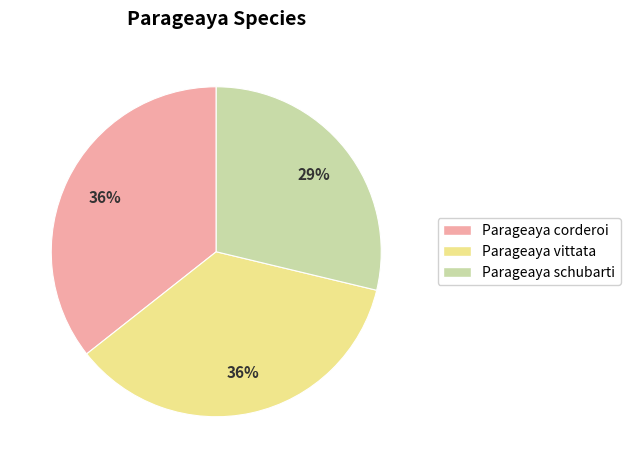

Combined, do Parageaya vittata and Parageaya corderoi account for over 50%?

Yes